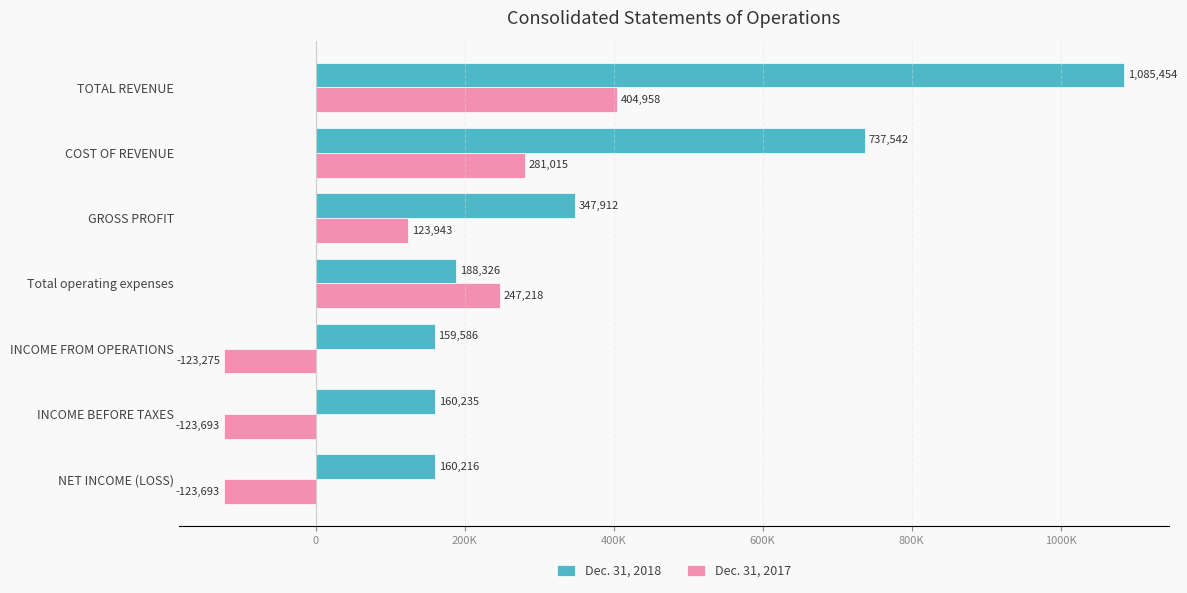

Rank the series by their maximum value, from highest to lowest.

Dec. 31, 2018, Dec. 31, 2017